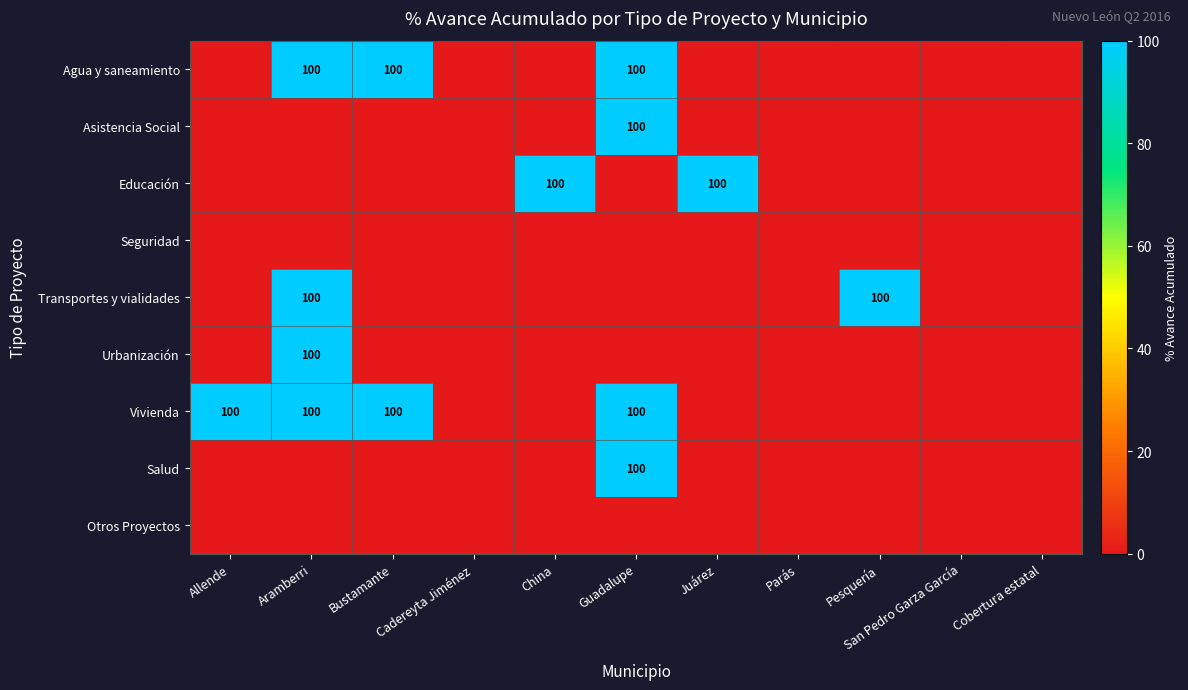

Which has a higher value, Cobertura estatal or Pesquería?

Cobertura estatal